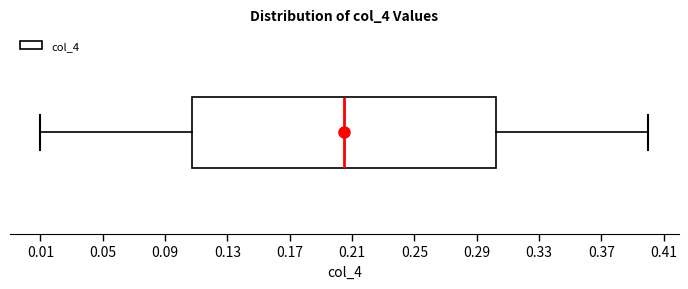

Where does the left whisker of the box end on the x-axis? The values are not printed on the chart, so give them approximately, as read against the axis.

0.010